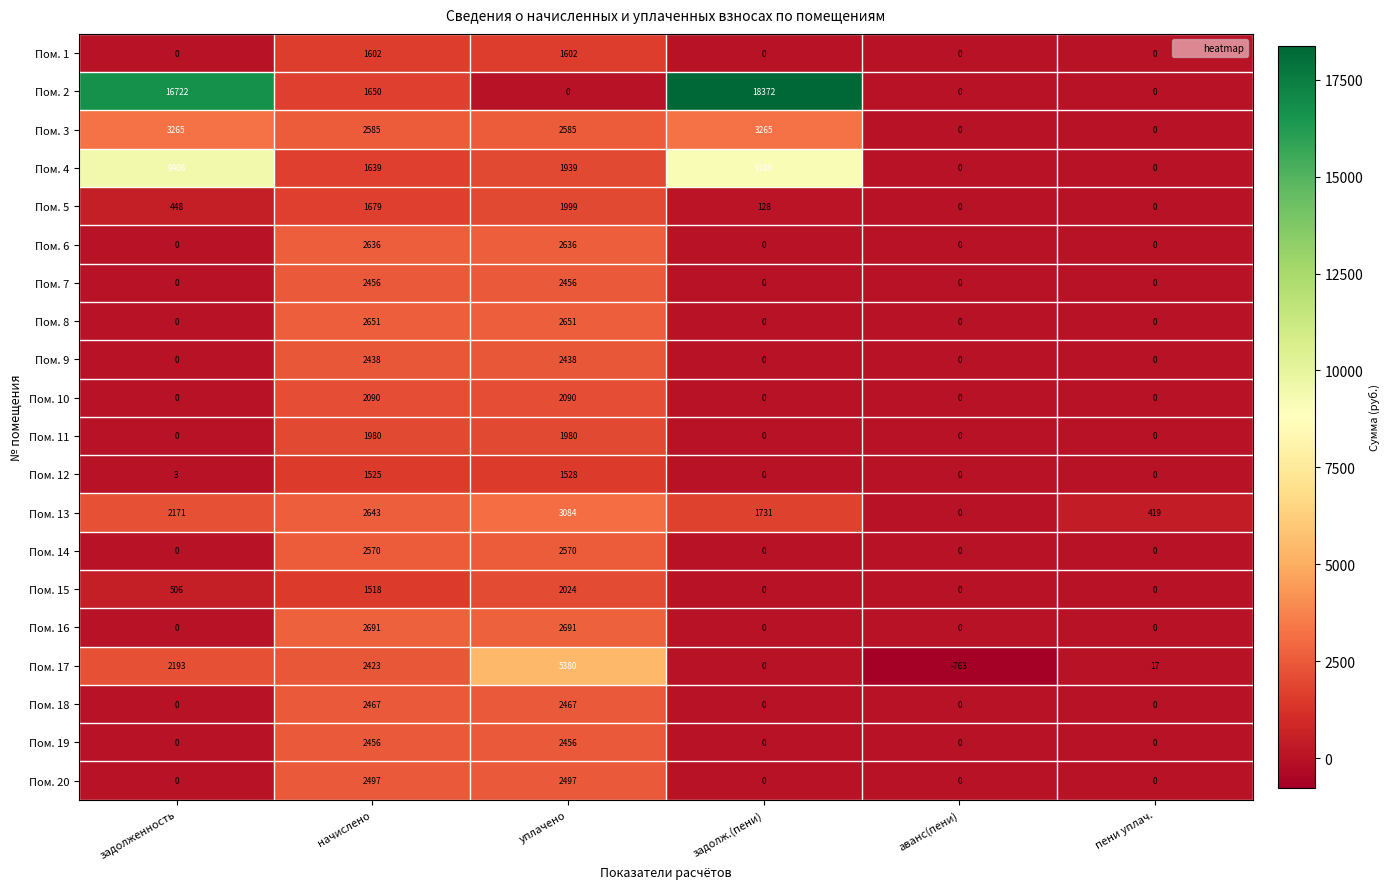

What is the difference between the maximum and minimum values in the Пом. 8 series?

2651